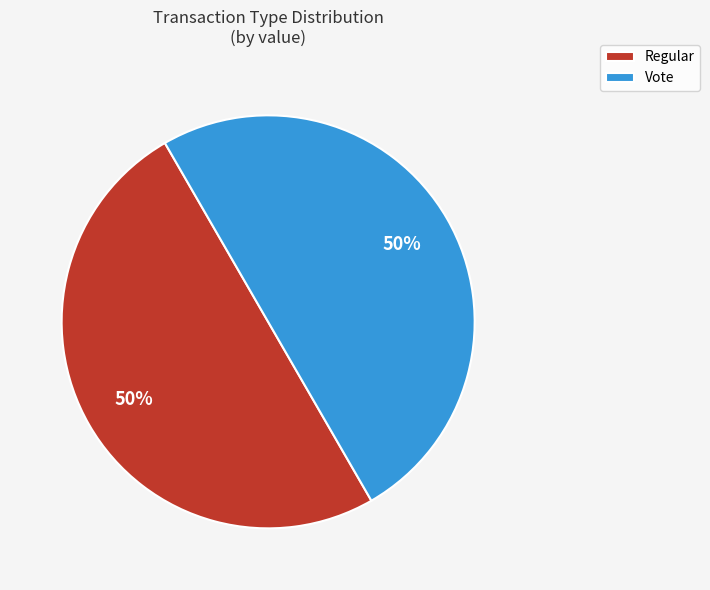

What percentage is the Vote slice, to the nearest percent?

50%